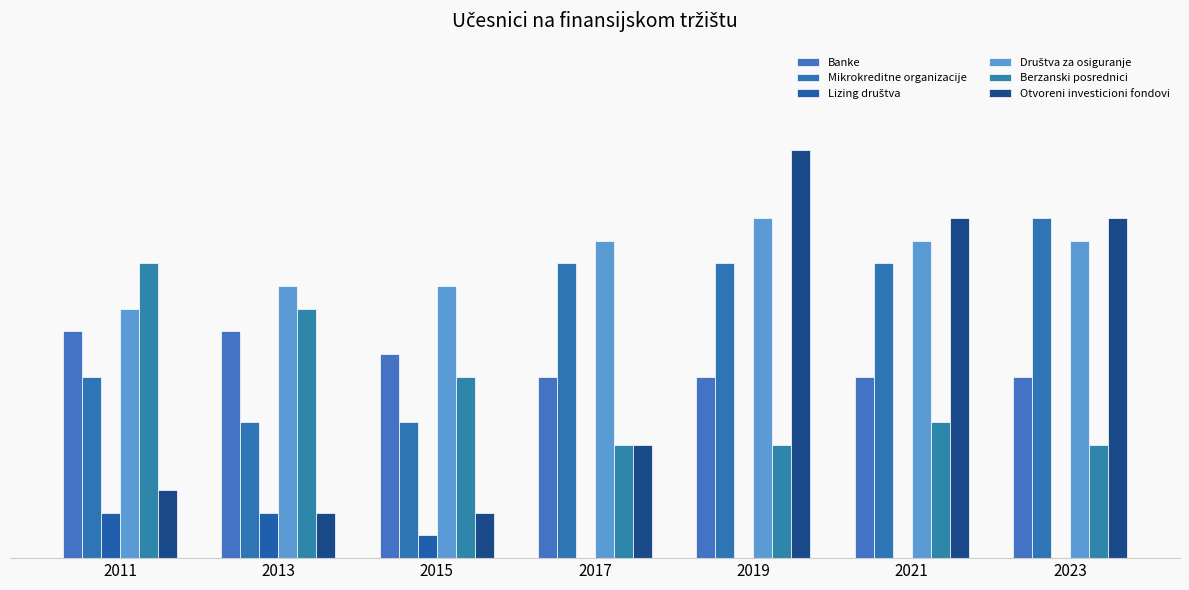

Where does the Otvoreni investicioni fondovi series first go above 5?

2019